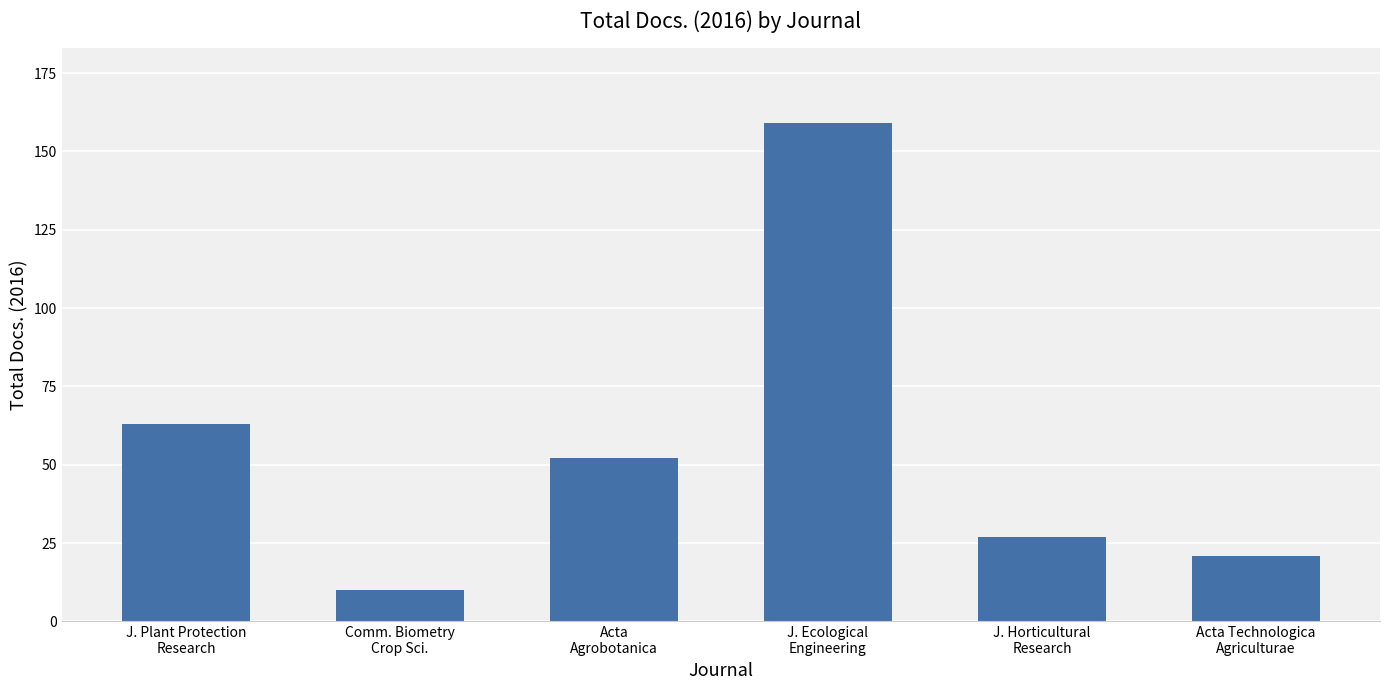

Are the bars horizontal?

No